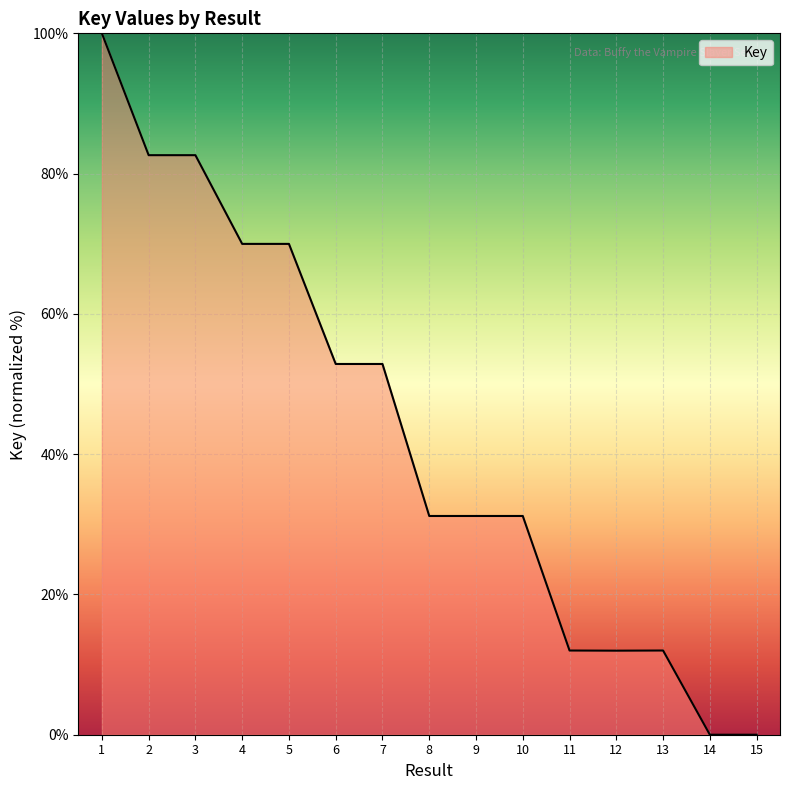

True or false: the data shows 19.9 at 3.

False